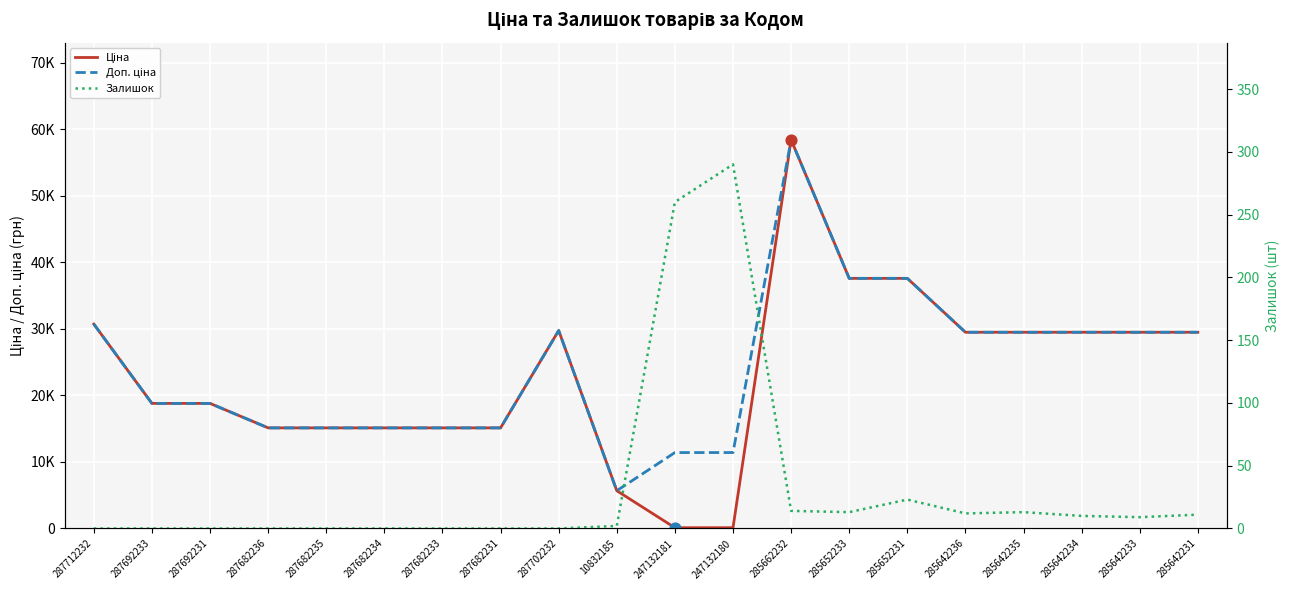

Which series has the largest total across all categories?

Доп. ціна